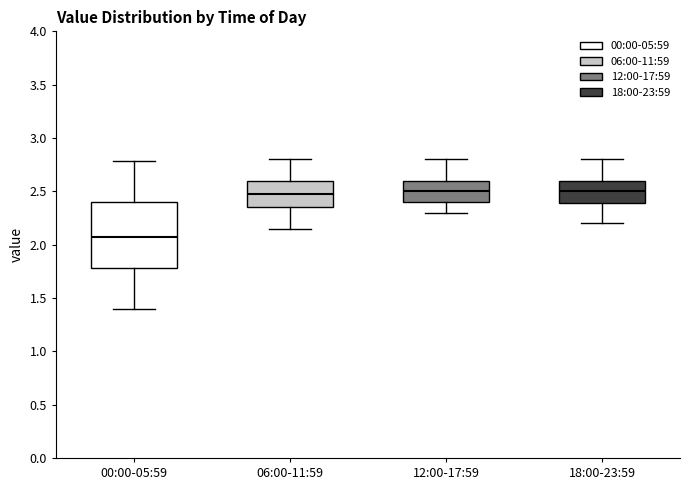

Where is the upper edge of the box for 12:00-17:59 on the y-axis? The values are not printed on the chart, so give them approximately, as read against the axis.

2.60